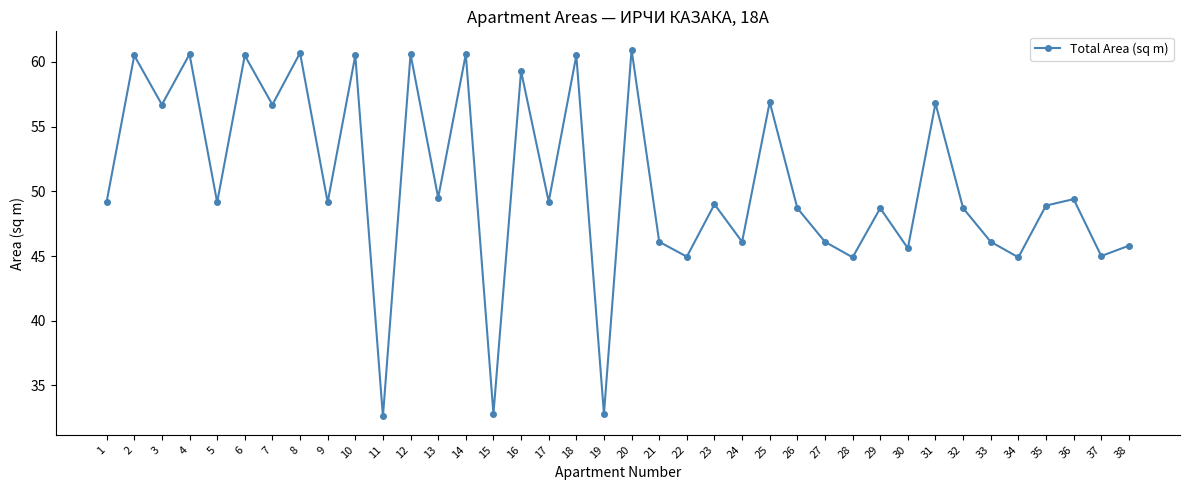

The value at 9 is 49.1. True or false?

True